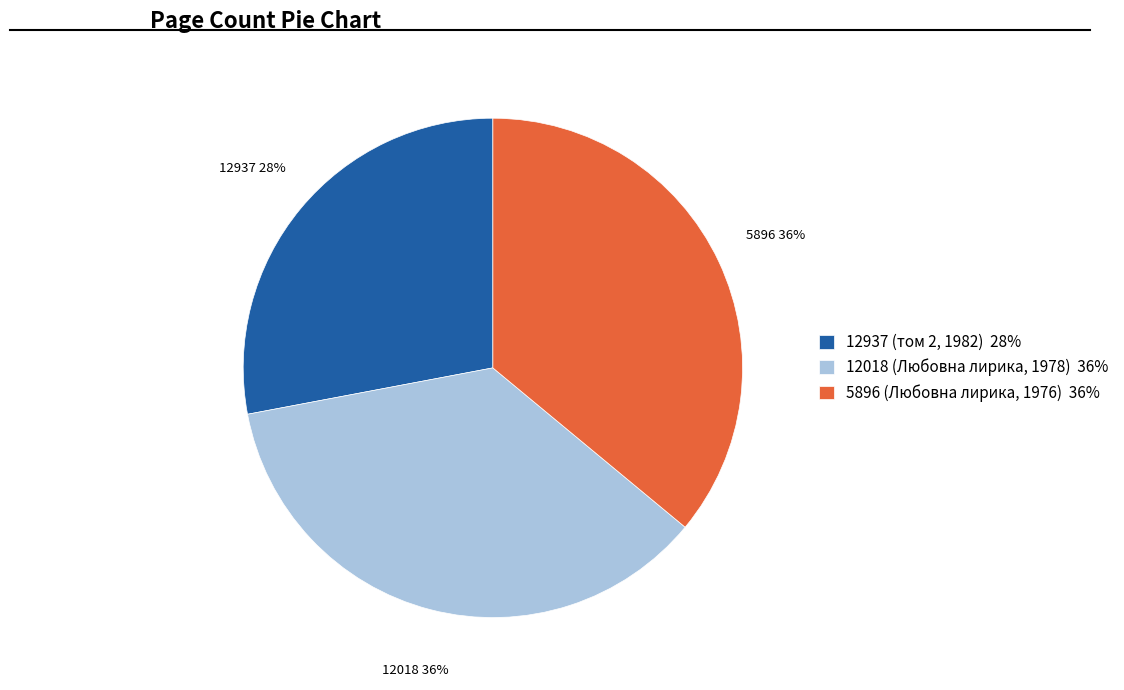

How many slices are in this pie chart?

3